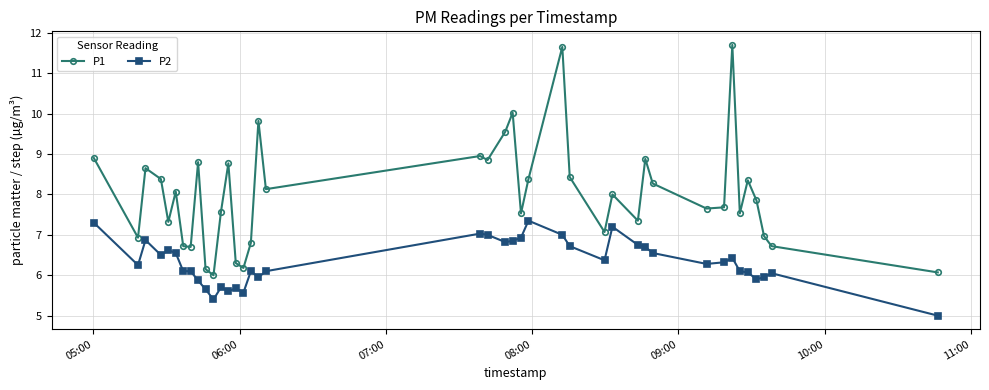

Which series has the largest range (max minus min)?

P1